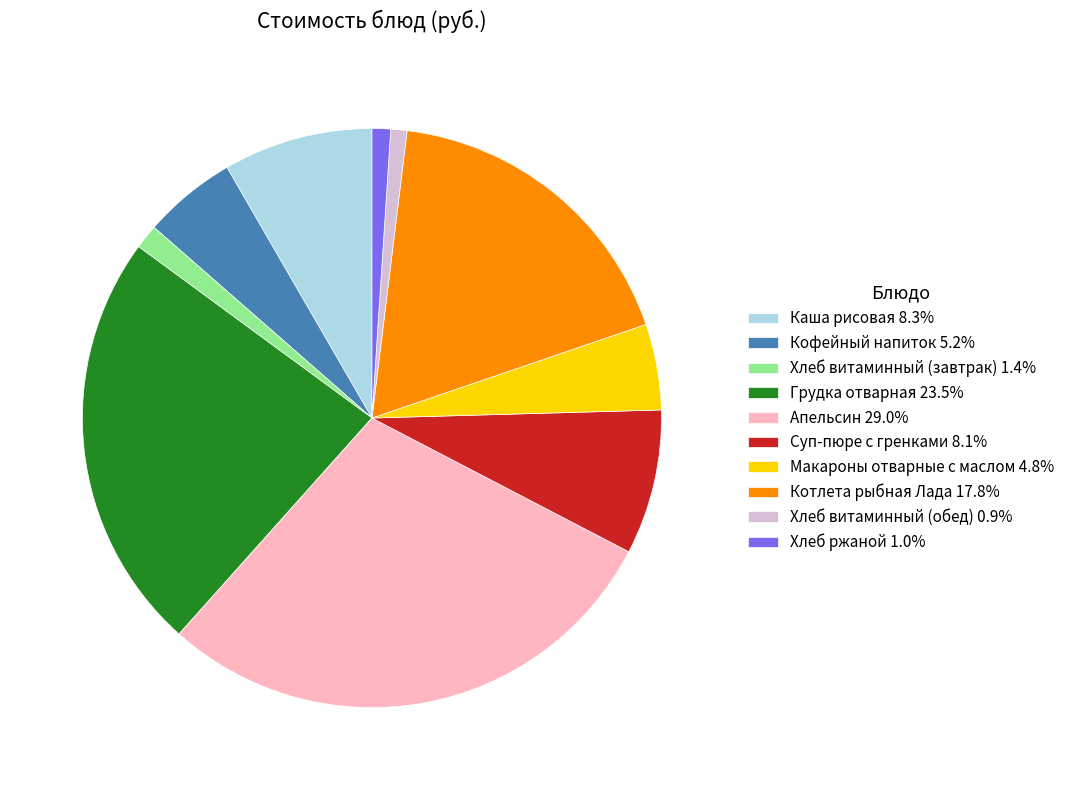

What is the ratio of the value at Макароны отварные с маслом to the value at Хлеб витаминный (обед)?

5.3